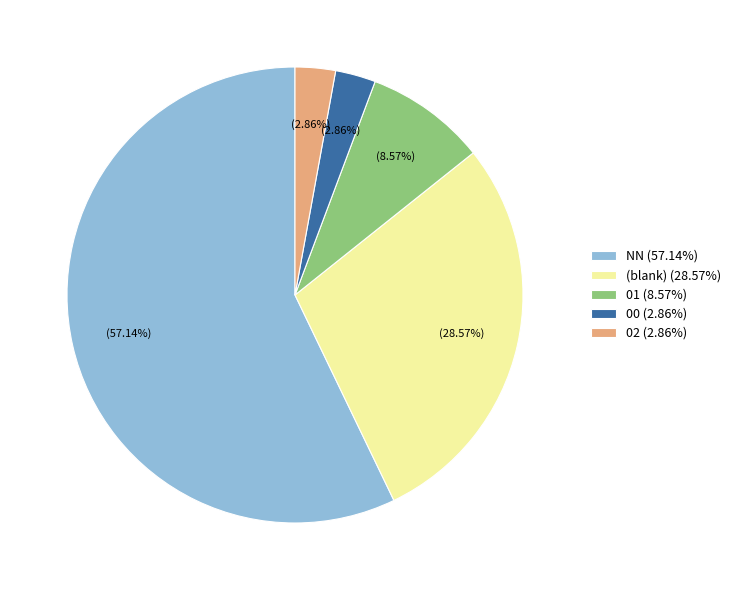

What is the ratio of the value at NN (57.14%) to the value at (blank) (28.57%)?

2.0